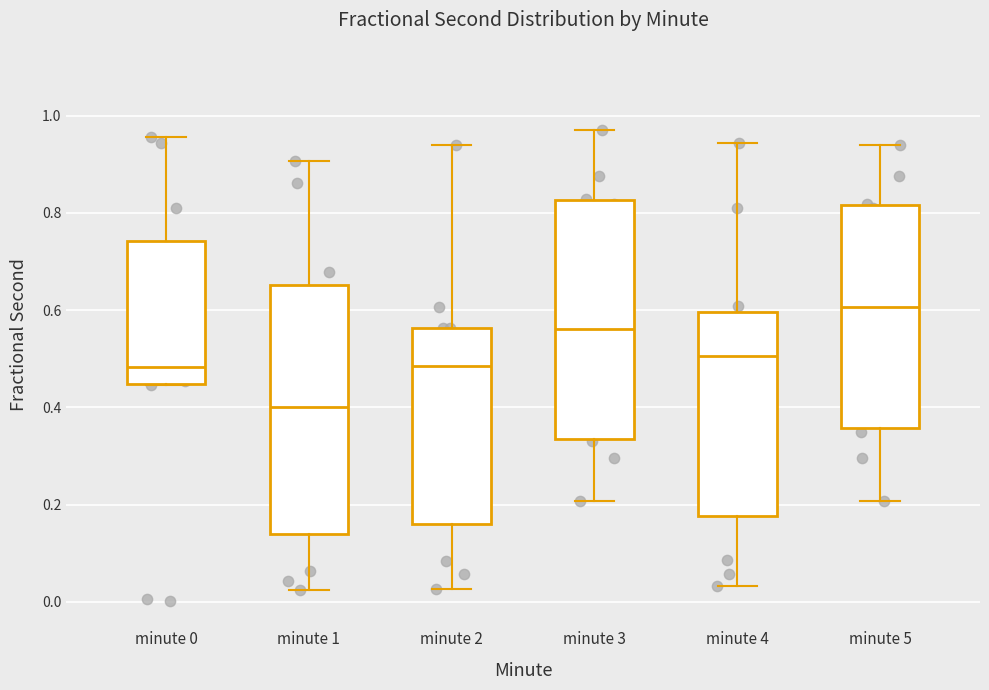

Comparing the boxes themselves (not the whiskers), which one is the tallest?

minute 1